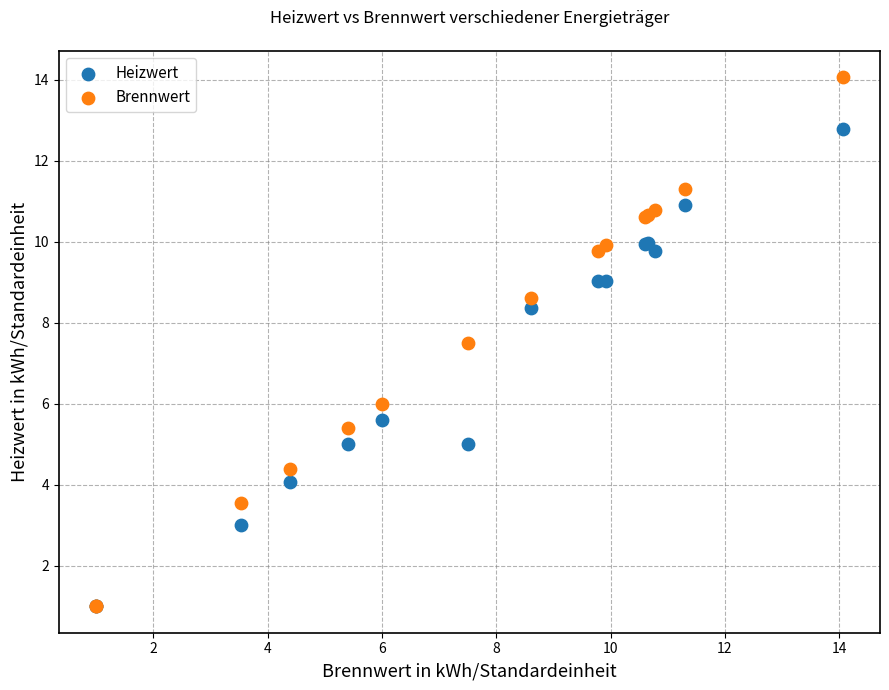

Which series has the largest Y range (max minus min)?

Brennwert